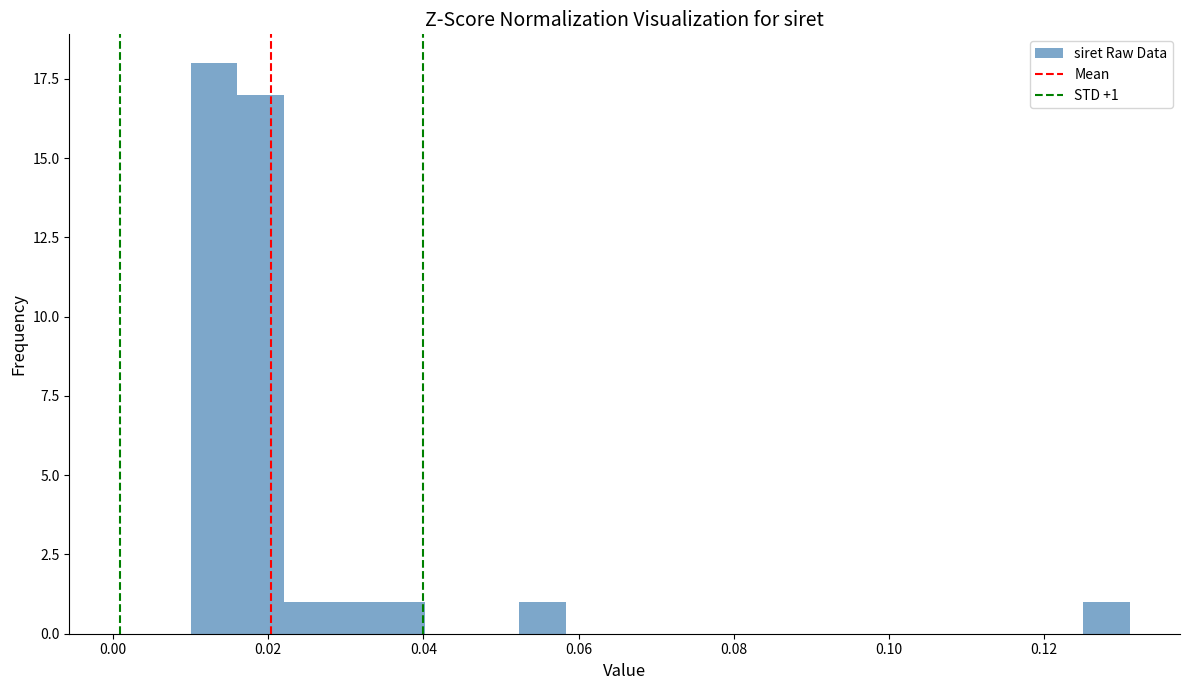

Around what value on the x-axis is the tallest bar? Give the approximate position of its centre, as read against the axis.

0.014